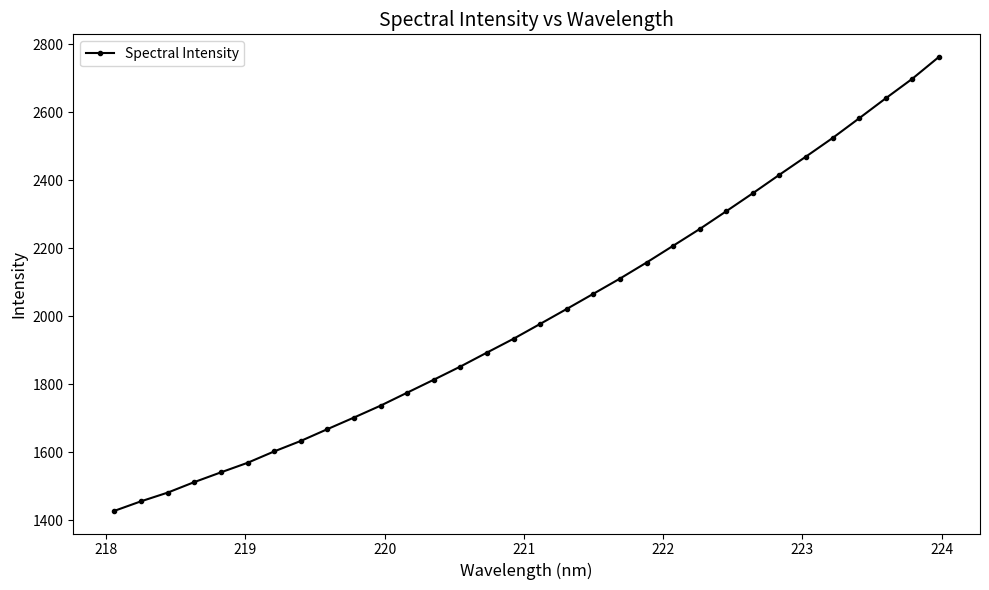

True or false: there are more than 2 points higher than both neighbors.

False